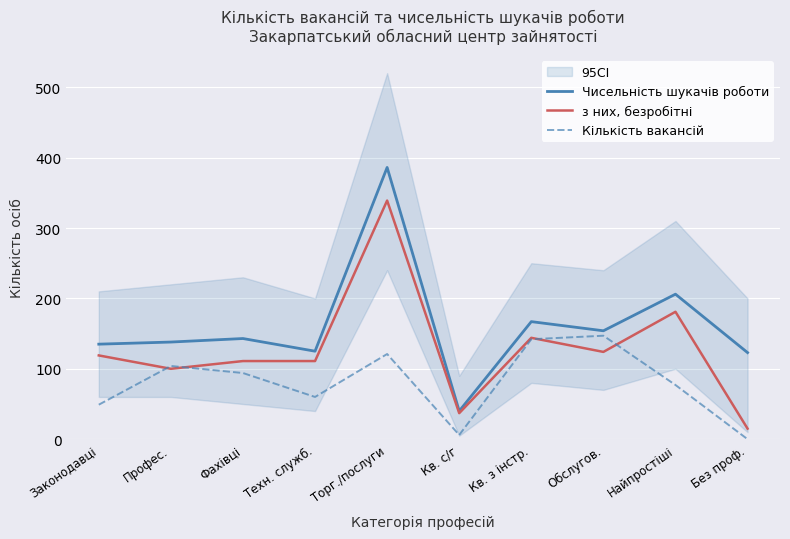

True or false: Чисельність шукачів роботи has a value of 206 at Найпростіші.

True